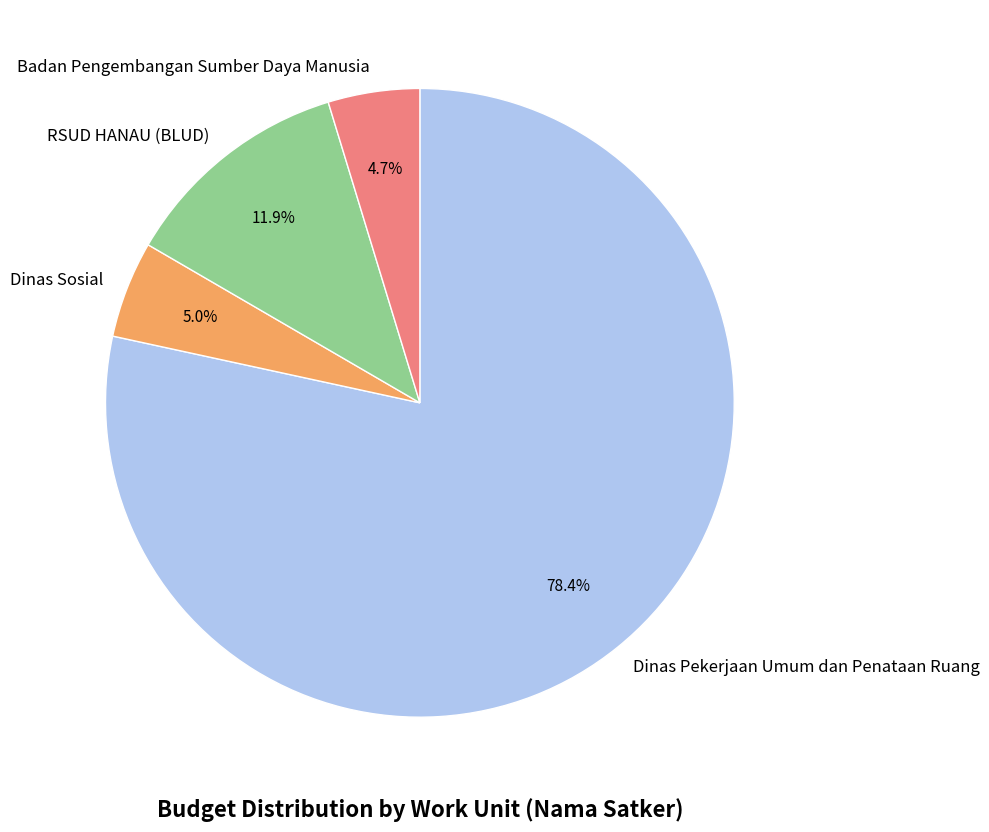

Count the number of slices in the pie.

4